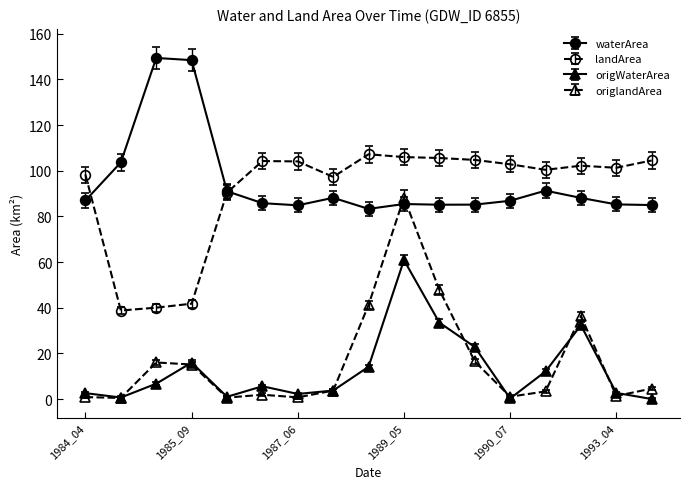

What is the minimum value for origWaterArea?

0.0